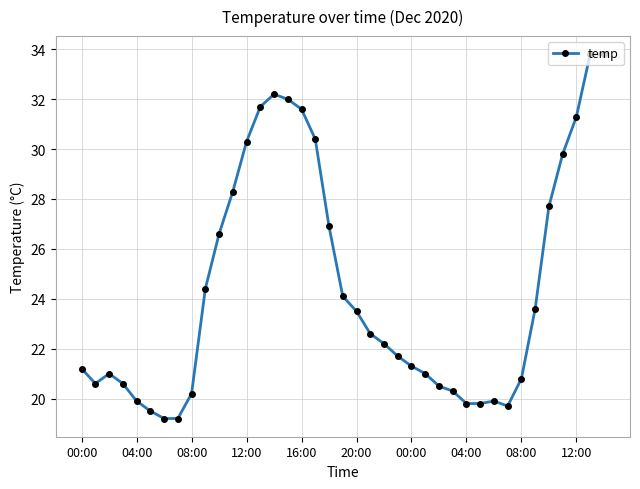

True or false: there are more than 1 points higher than both neighbors.

True